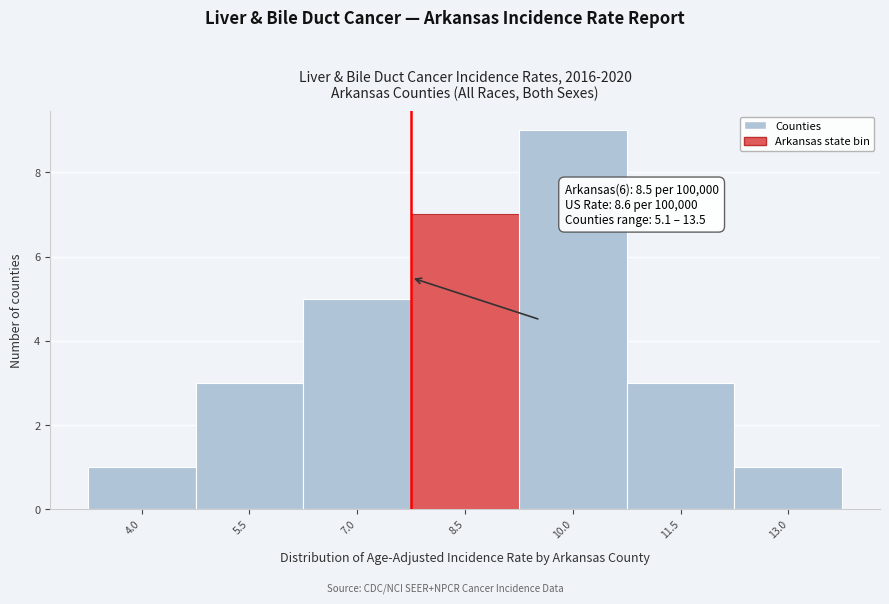

Reading right to left, list all the values displayed in this chart.

13.0=1	11.5=3	10.0=9	8.5=7	7.0=5	5.5=3	4.0=1